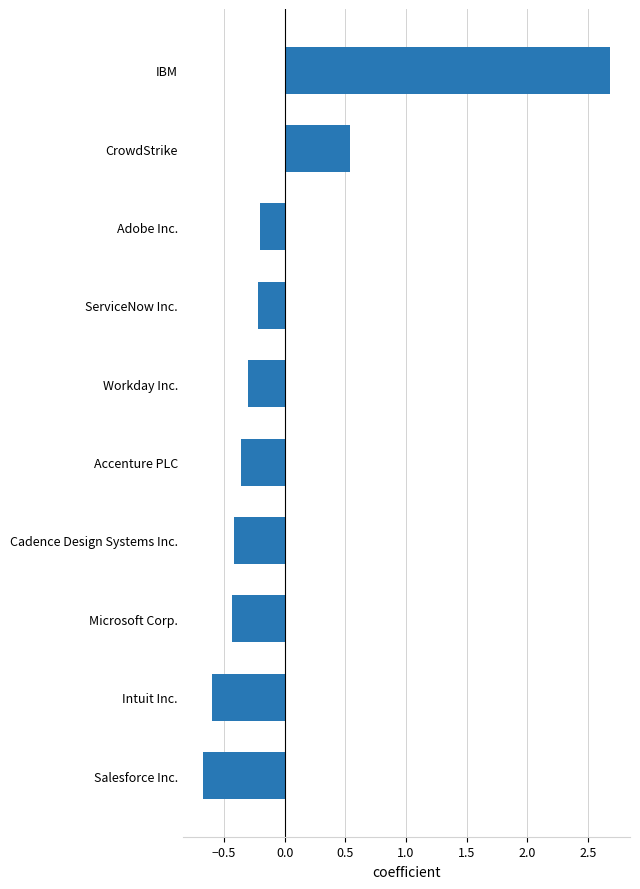

True or false: the data shows -0.2 at ServiceNow Inc..

True